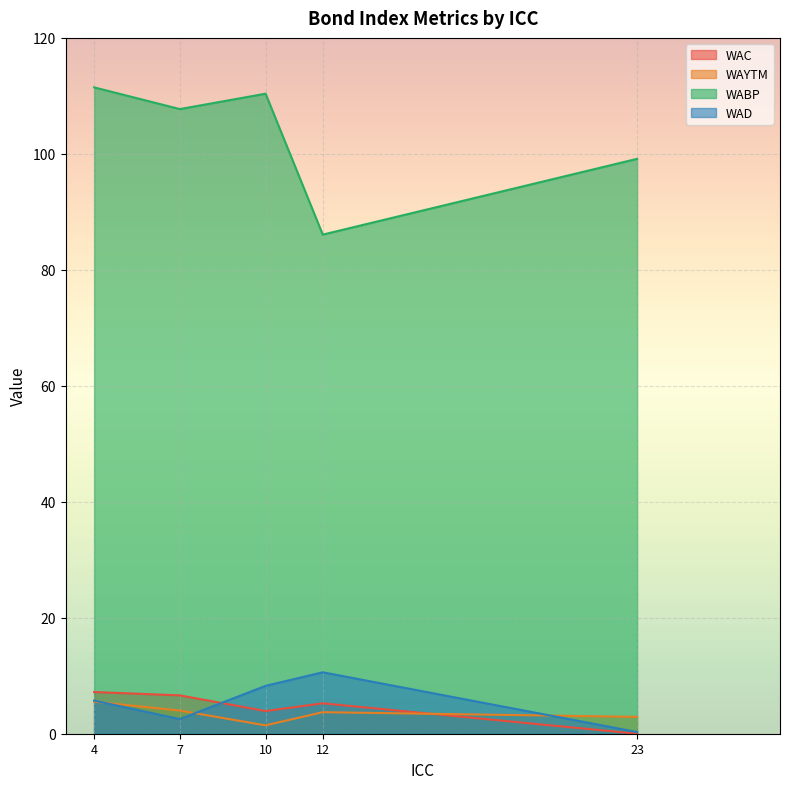

At which category is the sum across all series the highest?

4